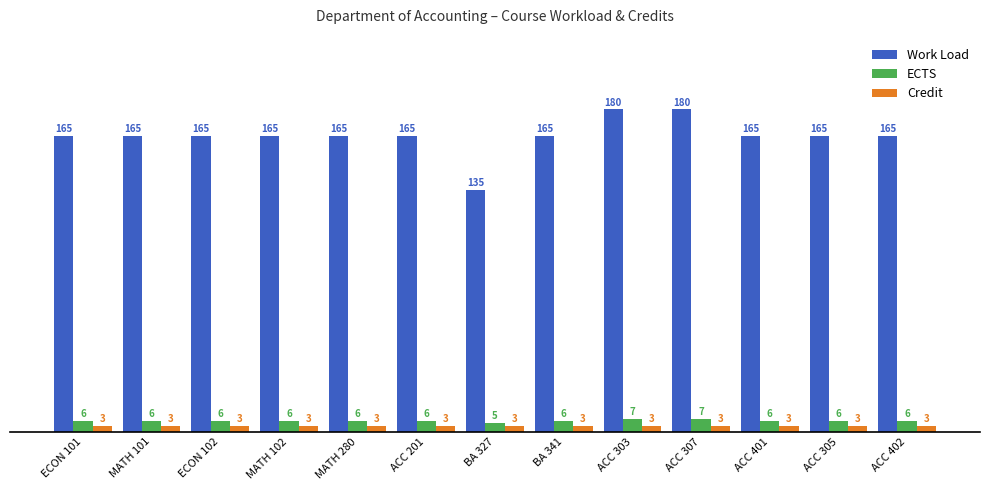

What is the difference between the maximum and second lowest values in the ECTS series?

1